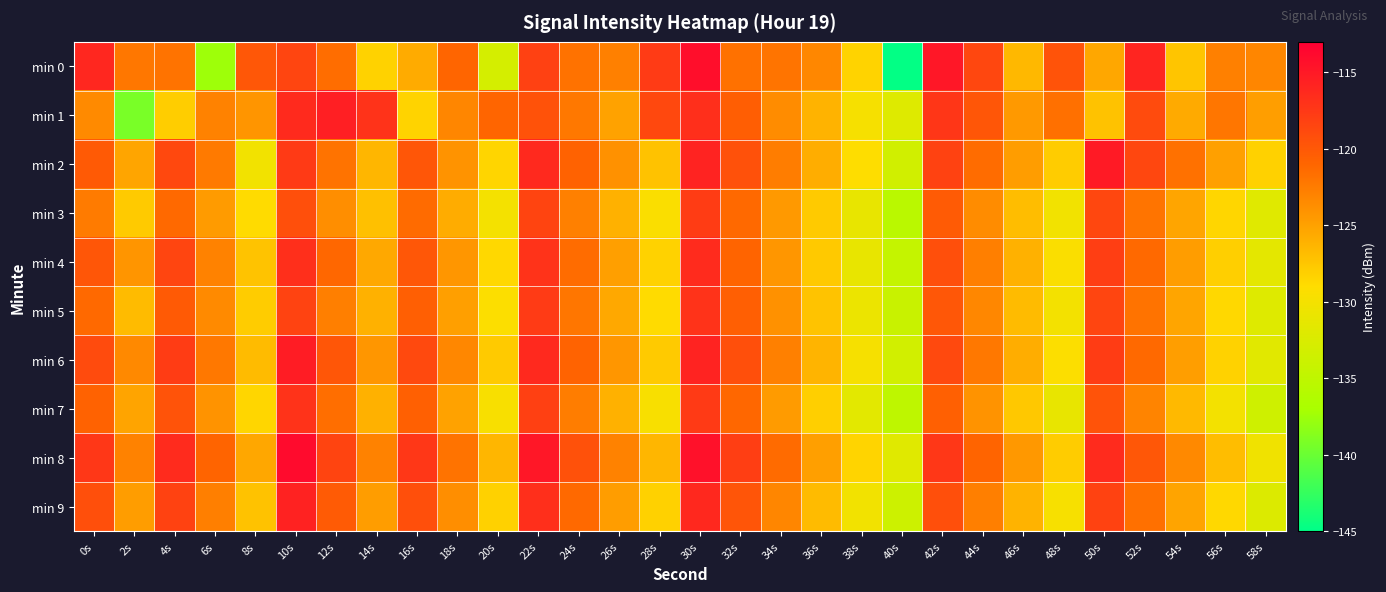

Reading left to right, transcribe all the data shown in this chart.

min 0: 0s=-116.2	2s=-122.1	4s=-121.9	6s=-137.5	8s=-119.9	10s=-118.5	12s=-121.5	14s=-128.3	16s=-125.6	18s=-121.0	20s=-133.0	22s=-118.1	24s=-121.8	26s=-122.8	28s=-117.7	30s=-114.2	32s=-121.8	34s=-122.0	36s=-123.3	38s=-128.4	40s=-144.9	42s=-114.9	44s=-118.6	46s=-126.5	48s=-119.5	50s=-125.4	52s=-116.0	54s=-127.4	56s=-122.8	58s=-123.2
min 1: 0s=-123.5	2s=-139.3	4s=-127.9	6s=-122.9	8s=-124.2	10s=-116.3	12s=-115.6	14s=-117.1	16s=-128.3	18s=-123.2	20s=-121.0	22s=-119.5	24s=-122.3	26s=-125.1	28s=-118.7	30s=-116.8	32s=-120.4	34s=-123.6	36s=-126.2	38s=-129.8	40s=-132.1	42s=-117.3	44s=-119.8	46s=-124.5	48s=-121.7	50s=-127.2	52s=-118.9	54s=-125.6	56s=-122.1	58s=-124.8
min 2: 0s=-120.1	2s=-125.3	4s=-118.7	6s=-122.4	8s=-130.2	10s=-117.6	12s=-121.9	14s=-126.4	16s=-119.8	18s=-124.1	20s=-128.5	22s=-116.3	24s=-120.7	26s=-123.9	28s=-127.2	30s=-115.8	32s=-119.4	34s=-122.6	36s=-125.8	38s=-129.1	40s=-133.4	42s=-118.2	44s=-121.5	46s=-124.7	48s=-127.9	50s=-115.1	52s=-118.6	54s=-121.8	56s=-125.0	58s=-128.2
min 3: 0s=-122.5	2s=-127.8	4s=-121.2	6s=-124.6	8s=-128.9	10s=-119.3	12s=-123.7	14s=-127.1	16s=-121.4	18s=-125.7	20s=-130.0	22s=-118.4	24s=-122.8	26s=-126.1	28s=-129.4	30s=-117.8	32s=-121.2	34s=-124.5	36s=-127.8	38s=-131.1	40s=-135.4	42s=-120.2	44s=-123.6	46s=-126.9	48s=-130.2	50s=-118.6	52s=-122.0	54s=-125.3	56s=-128.6	58s=-131.9
min 4: 0s=-119.8	2s=-124.2	4s=-118.5	6s=-122.9	8s=-127.3	10s=-116.7	12s=-121.1	14s=-125.5	16s=-119.9	18s=-124.3	20s=-128.7	22s=-117.1	24s=-121.5	26s=-124.9	28s=-128.3	30s=-116.5	32s=-120.9	34s=-124.3	36s=-127.7	38s=-131.1	40s=-134.5	42s=-119.3	44s=-122.7	46s=-126.1	48s=-129.5	50s=-117.9	52s=-121.3	54s=-124.7	56s=-128.1	58s=-131.5
min 5: 0s=-121.3	2s=-126.7	4s=-120.1	6s=-123.5	8s=-127.9	10s=-118.3	12s=-122.7	14s=-126.1	16s=-120.5	18s=-124.9	20s=-129.3	22s=-117.7	24s=-122.1	26s=-125.5	28s=-128.9	30s=-117.1	32s=-120.5	34s=-123.9	36s=-127.3	38s=-130.7	40s=-134.1	42s=-119.9	44s=-123.3	46s=-126.7	48s=-130.1	50s=-118.5	52s=-121.9	54s=-125.3	56s=-128.7	58s=-132.1
min 6: 0s=-118.9	2s=-123.4	4s=-117.8	6s=-122.3	8s=-126.8	10s=-115.3	12s=-119.8	14s=-124.3	16s=-118.8	18s=-123.3	20s=-127.8	22s=-116.3	24s=-120.8	26s=-124.3	28s=-127.8	30s=-115.8	32s=-119.3	34s=-122.8	36s=-126.3	38s=-129.8	40s=-133.3	42s=-118.8	44s=-122.3	46s=-125.8	48s=-129.3	50s=-117.8	52s=-121.3	54s=-124.8	56s=-128.3	58s=-131.8
min 7: 0s=-120.7	2s=-125.2	4s=-119.6	6s=-124.1	8s=-128.6	10s=-117.1	12s=-121.6	14s=-126.1	16s=-120.6	18s=-125.1	20s=-129.6	22s=-118.1	24s=-122.6	26s=-126.1	28s=-129.6	30s=-117.6	32s=-121.1	34s=-124.6	36s=-128.1	38s=-131.6	40s=-135.1	42s=-120.6	44s=-124.1	46s=-127.6	48s=-131.1	50s=-119.6	52s=-123.1	54s=-126.6	56s=-130.1	58s=-133.6
min 8: 0s=-117.4	2s=-122.9	4s=-116.4	6s=-120.9	8s=-125.4	10s=-113.9	12s=-118.4	14s=-122.9	16s=-117.4	18s=-121.9	20s=-126.4	22s=-114.9	24s=-119.4	26s=-122.9	28s=-126.4	30s=-114.4	32s=-117.9	34s=-121.4	36s=-124.9	38s=-128.4	40s=-131.9	42s=-117.4	44s=-120.9	46s=-124.4	48s=-127.9	50s=-116.4	52s=-119.9	54s=-123.4	56s=-126.9	58s=-130.4
min 9: 0s=-119.2	2s=-124.7	4s=-118.2	6s=-122.7	8s=-127.2	10s=-115.7	12s=-120.2	14s=-124.7	16s=-119.2	18s=-123.7	20s=-128.2	22s=-116.7	24s=-121.2	26s=-124.7	28s=-128.2	30s=-116.2	32s=-119.7	34s=-123.2	36s=-126.7	38s=-130.2	40s=-133.7	42s=-119.2	44s=-122.7	46s=-126.2	48s=-129.7	50s=-118.2	52s=-121.7	54s=-125.2	56s=-128.7	58s=-132.2